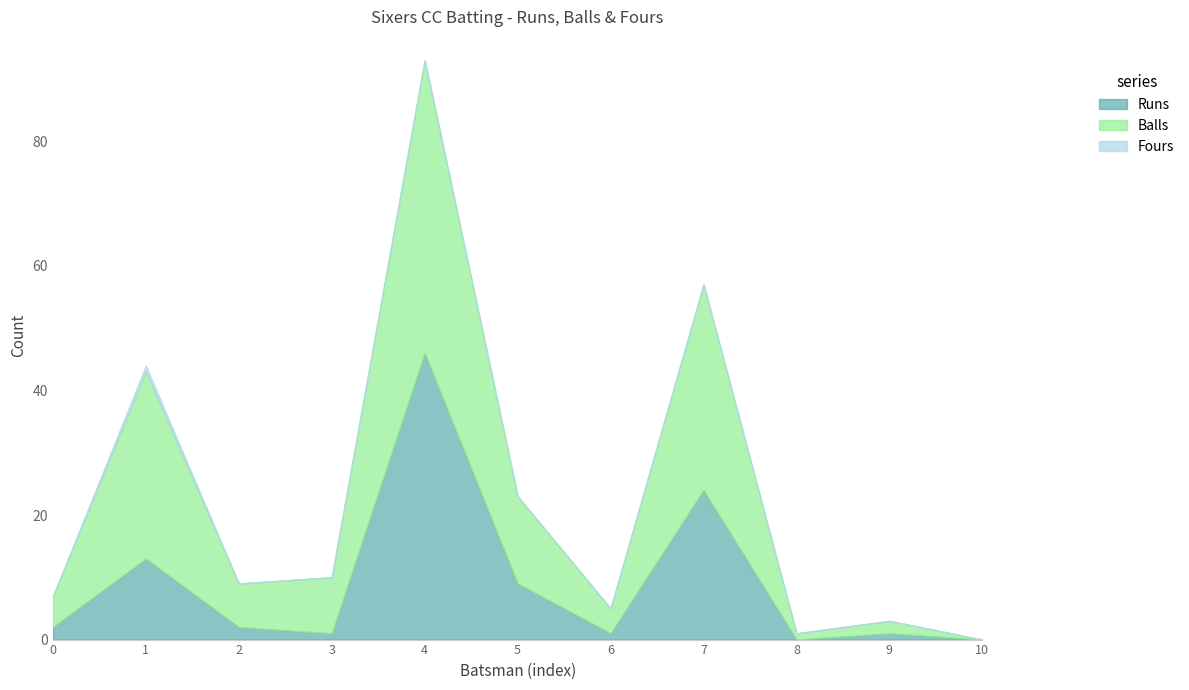

What are all the series names shown in the legend?

Runs, Balls, Fours